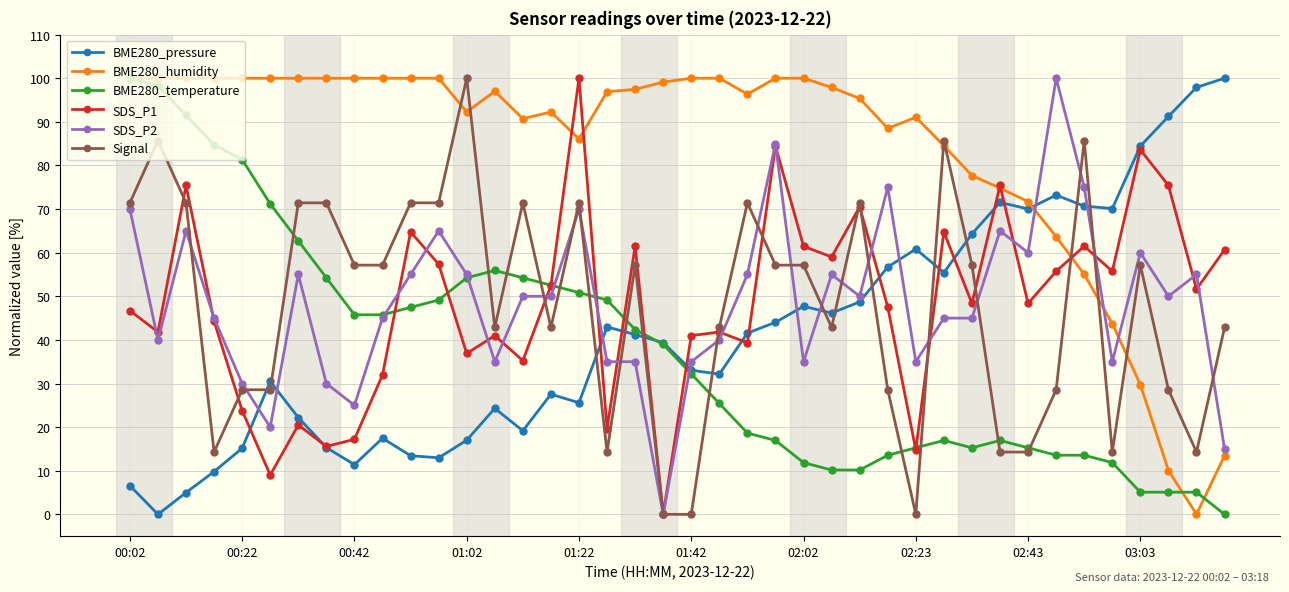

After their last crossing, which series has the higher values: BME280_temperature or SDS_P2?

SDS_P2